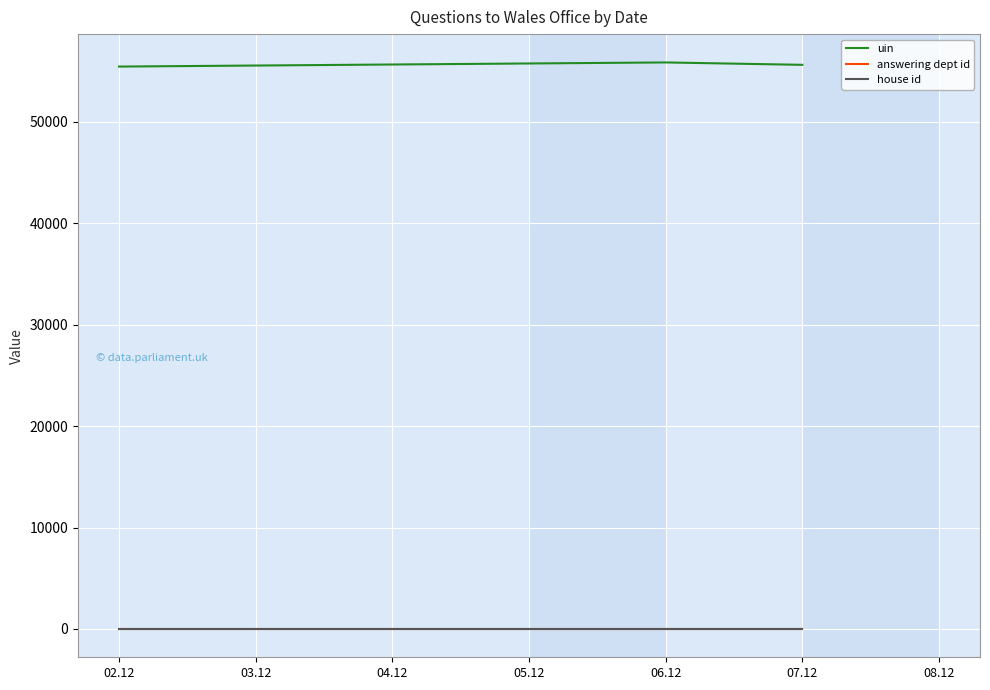

Which series has the largest total across all categories?

uin